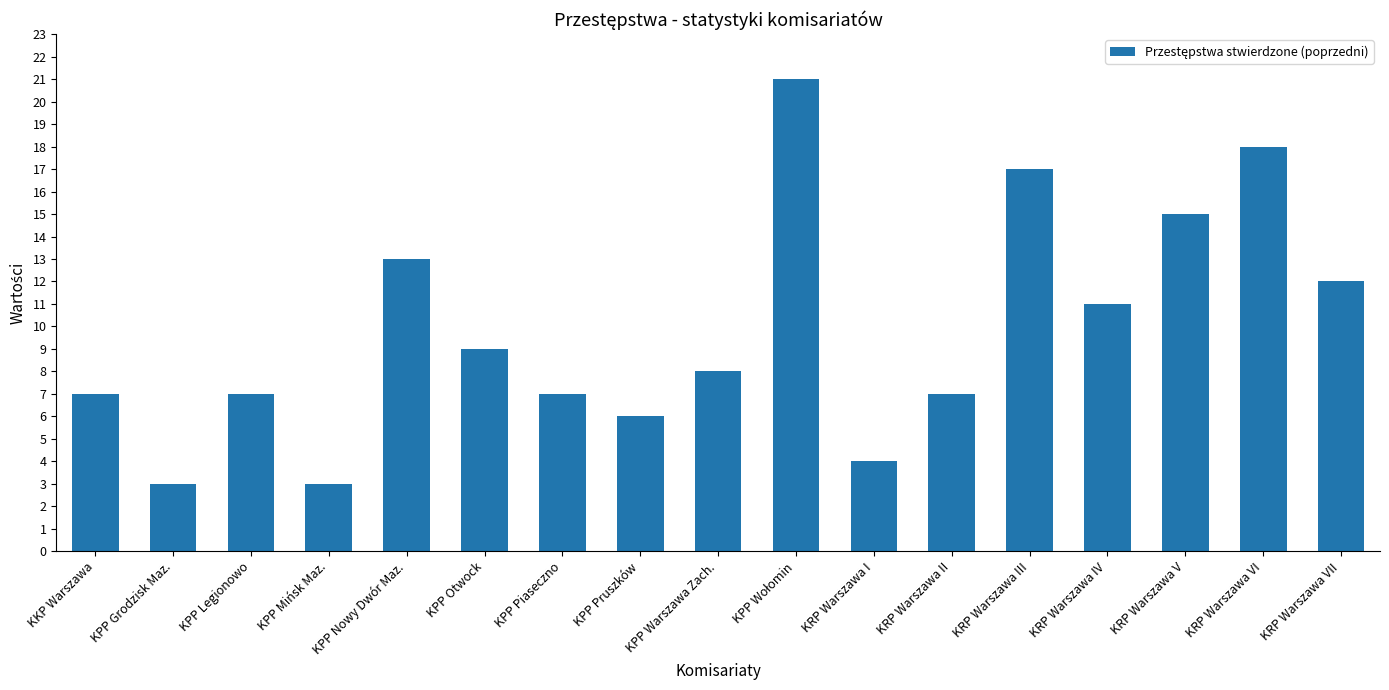

Reading right to left, what are all the values shown in this chart?

12	18	15	11	17	7	4	21	8	6	7	9	13	3	7	3	7